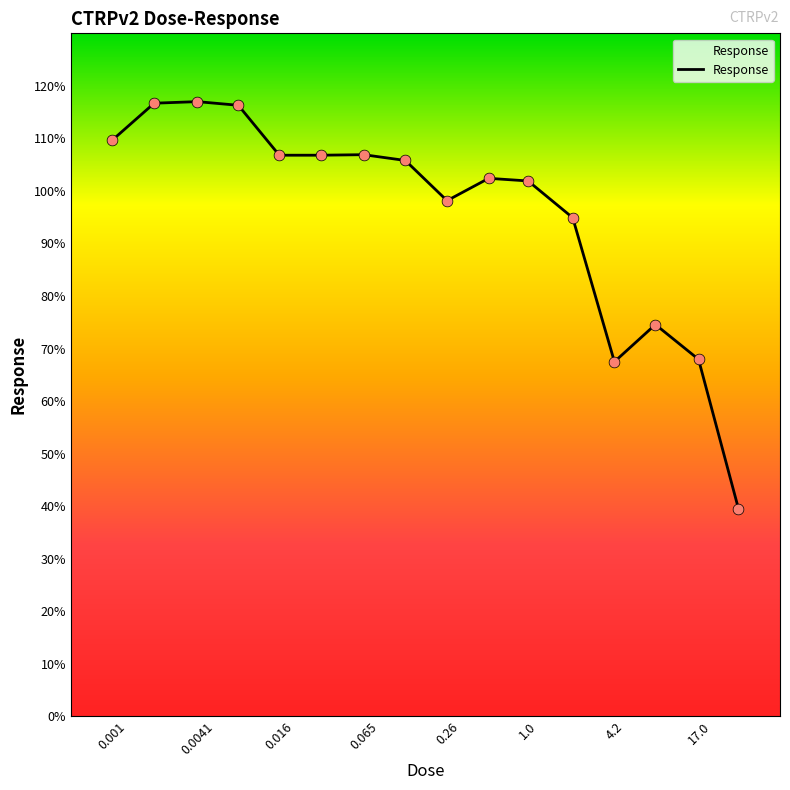

What is the difference between the maximum and minimum values?

77.5